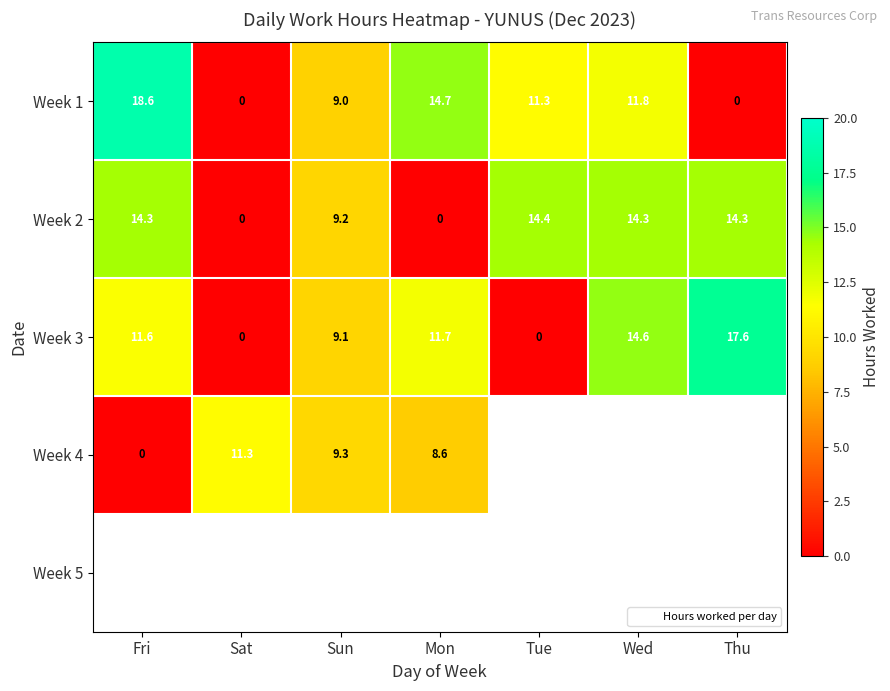

What is the sum of the Week 2 values at Sat and Tue?

14.4